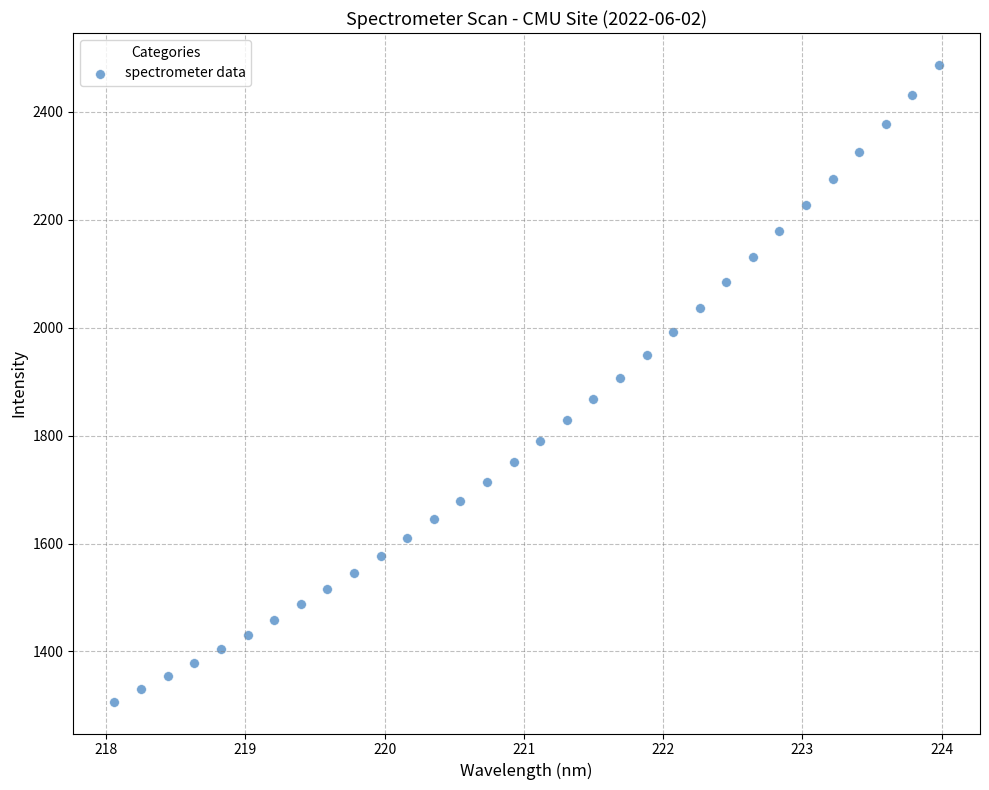

What is the range of X values (max minus min)?

5.9